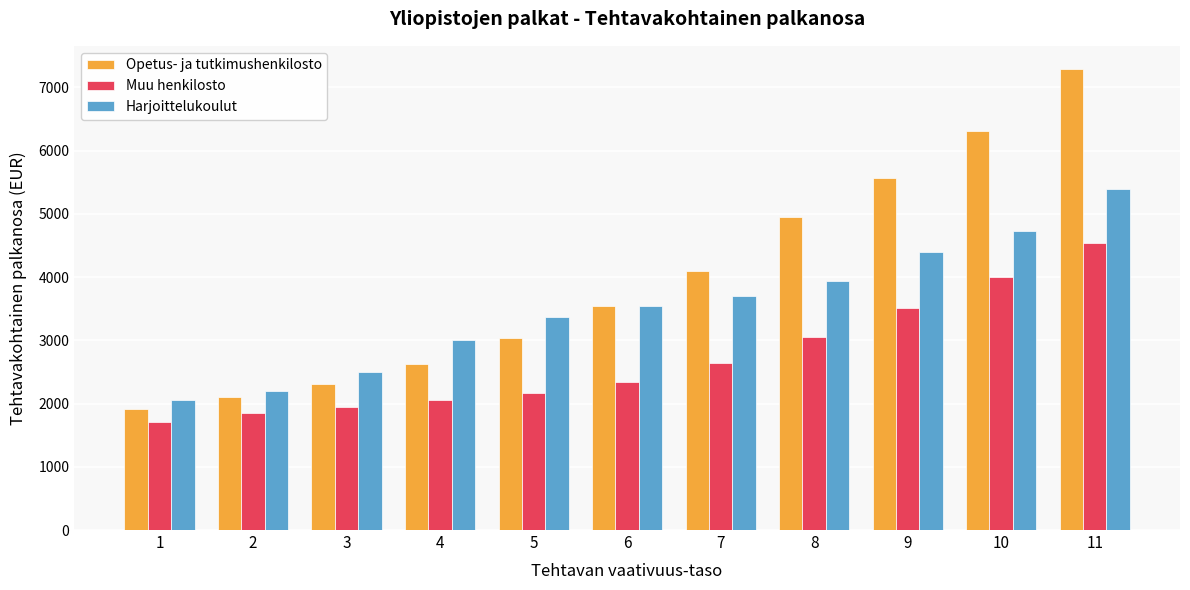

What is the total value across all series at 2?

6156.1